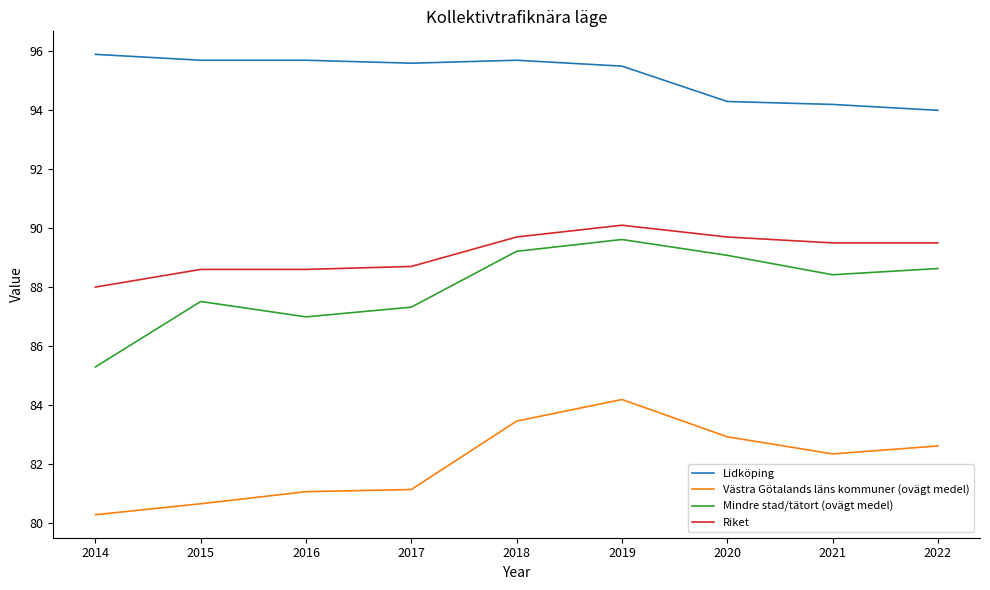

Which category has the lowest value in the Lidköping series?

2022